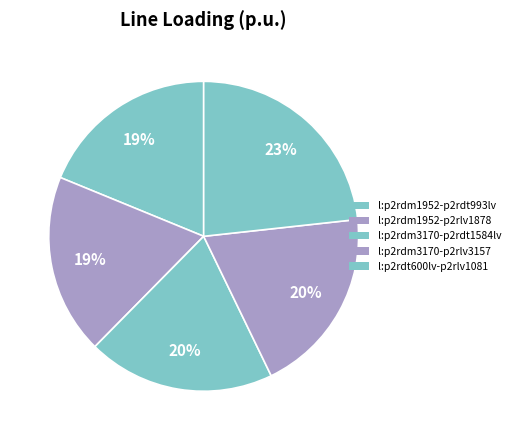

To the nearest percent, what is the difference between the largest and smallest slice percentages?

4%